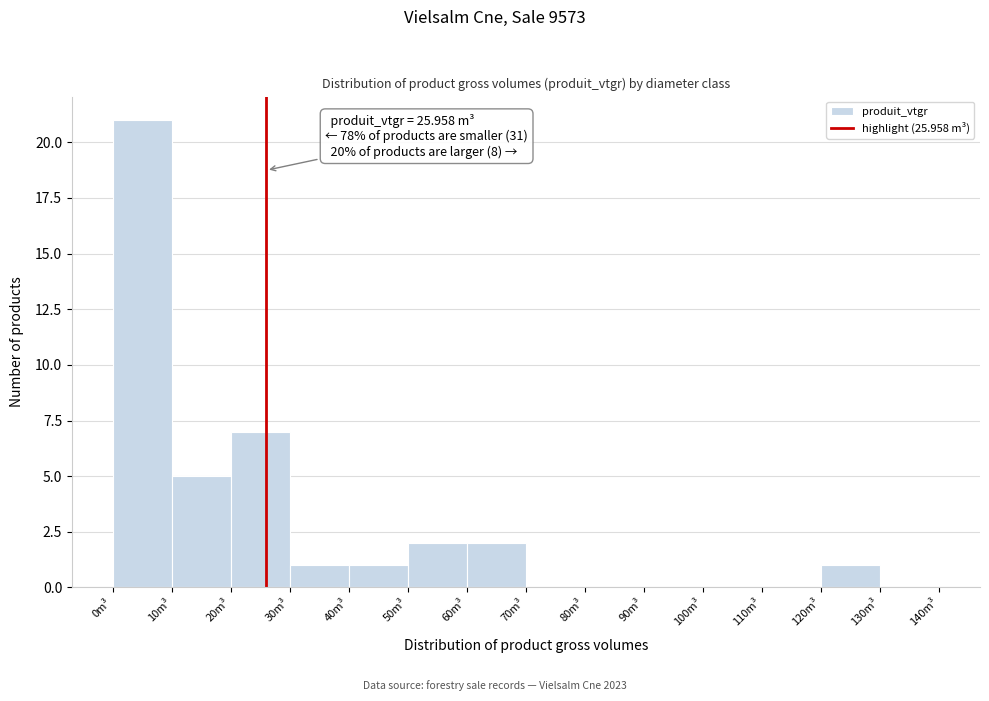

Over which range of the x-axis is the bar tallest?

0 to 10